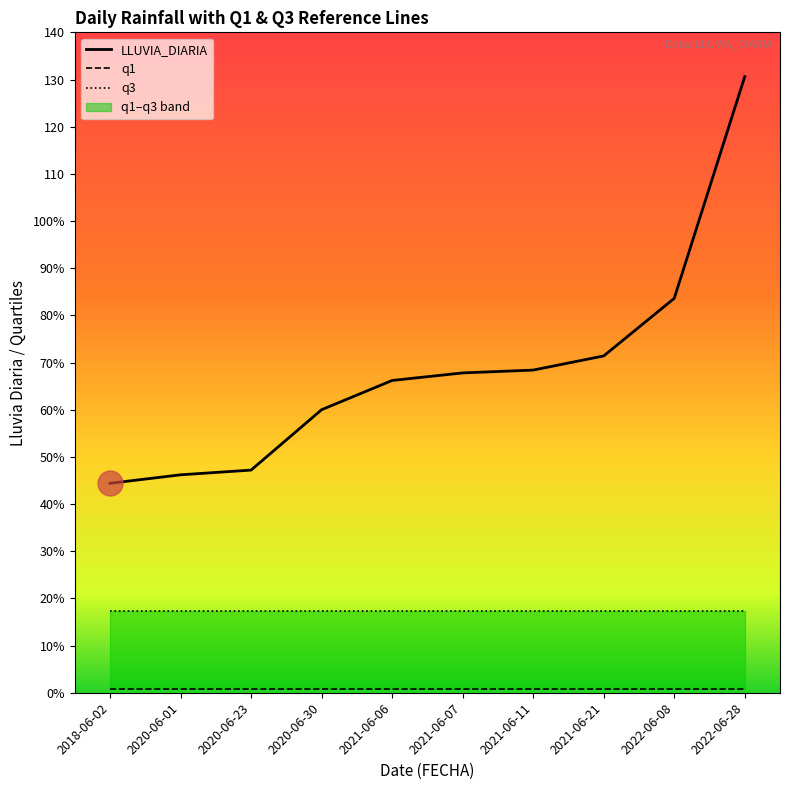

True or false: q1 and q3 cross at least once.

False